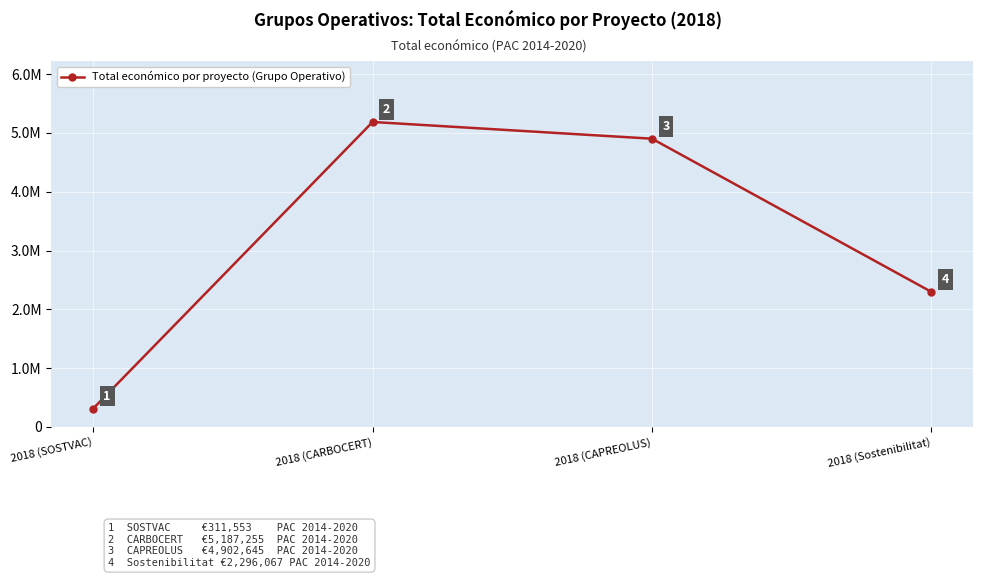

Reading left to right, what are all the values shown in this chart?

311553	5187255	4902645	2296067